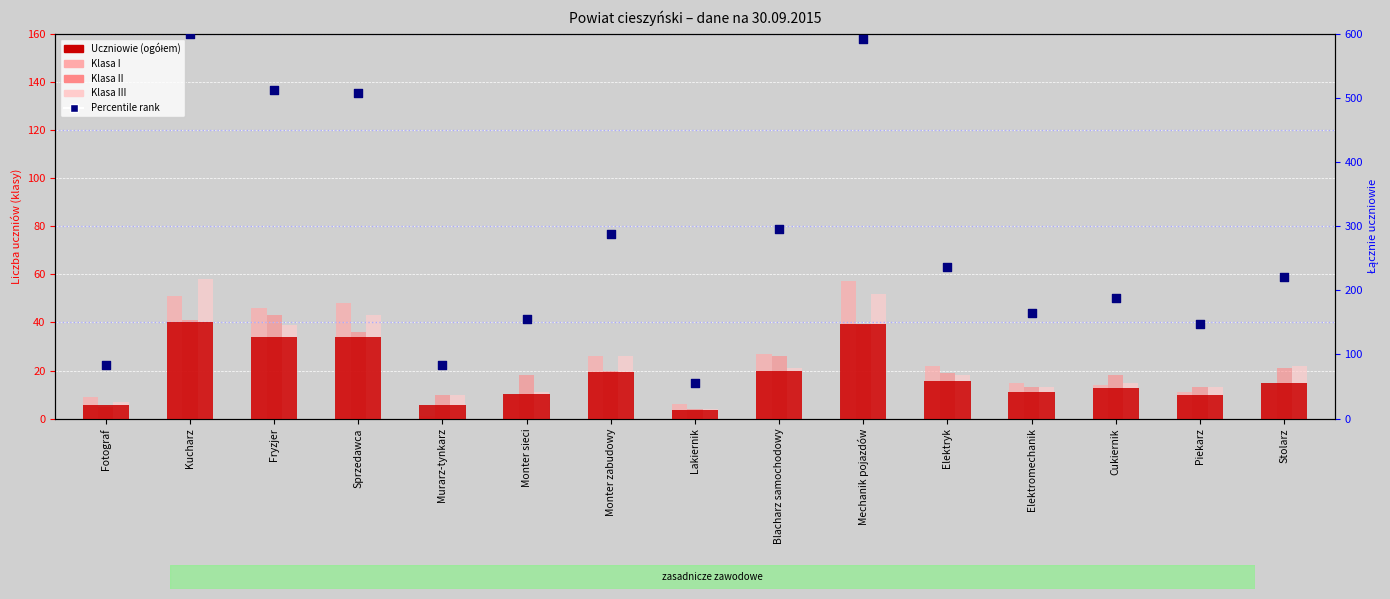

Which series reaches the minimum Y coordinate?

Klasa I